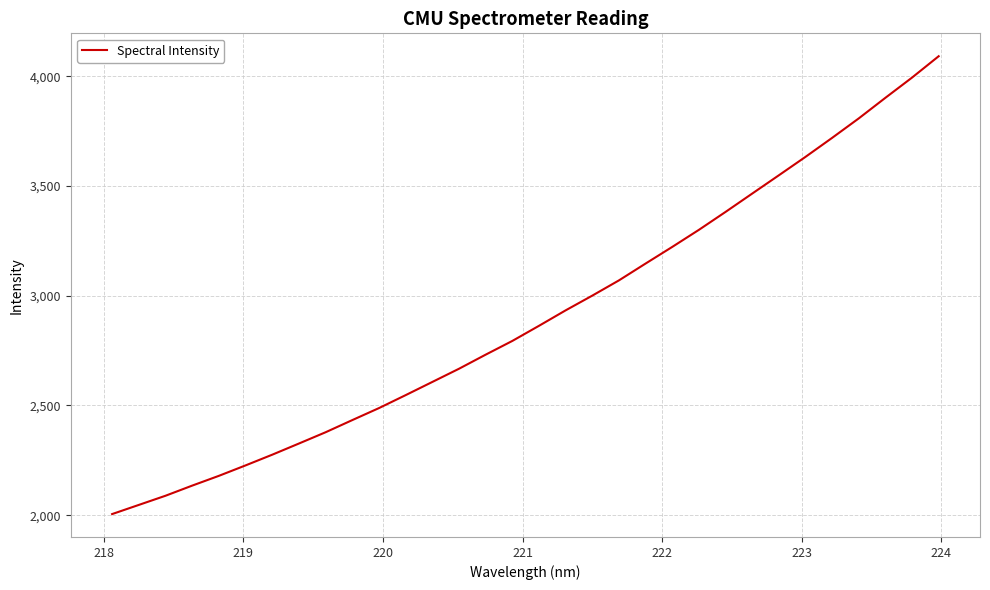

What is the minimum value shown in the chart?

2005.1